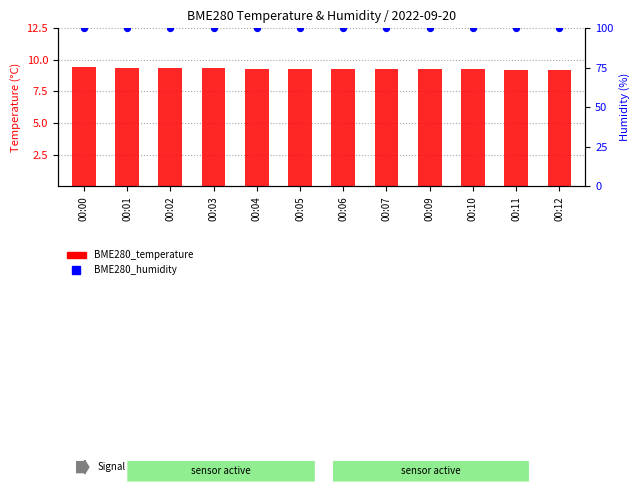

Is the value of BME280_humidity at 00:10 greater than the value of BME280_temperature at 00:04?

Yes